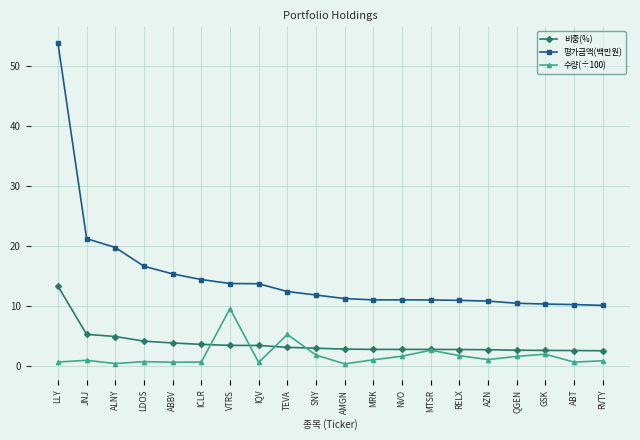

True or false: 평가금액(백만원) and 비중(%) intersect in this chart.

False